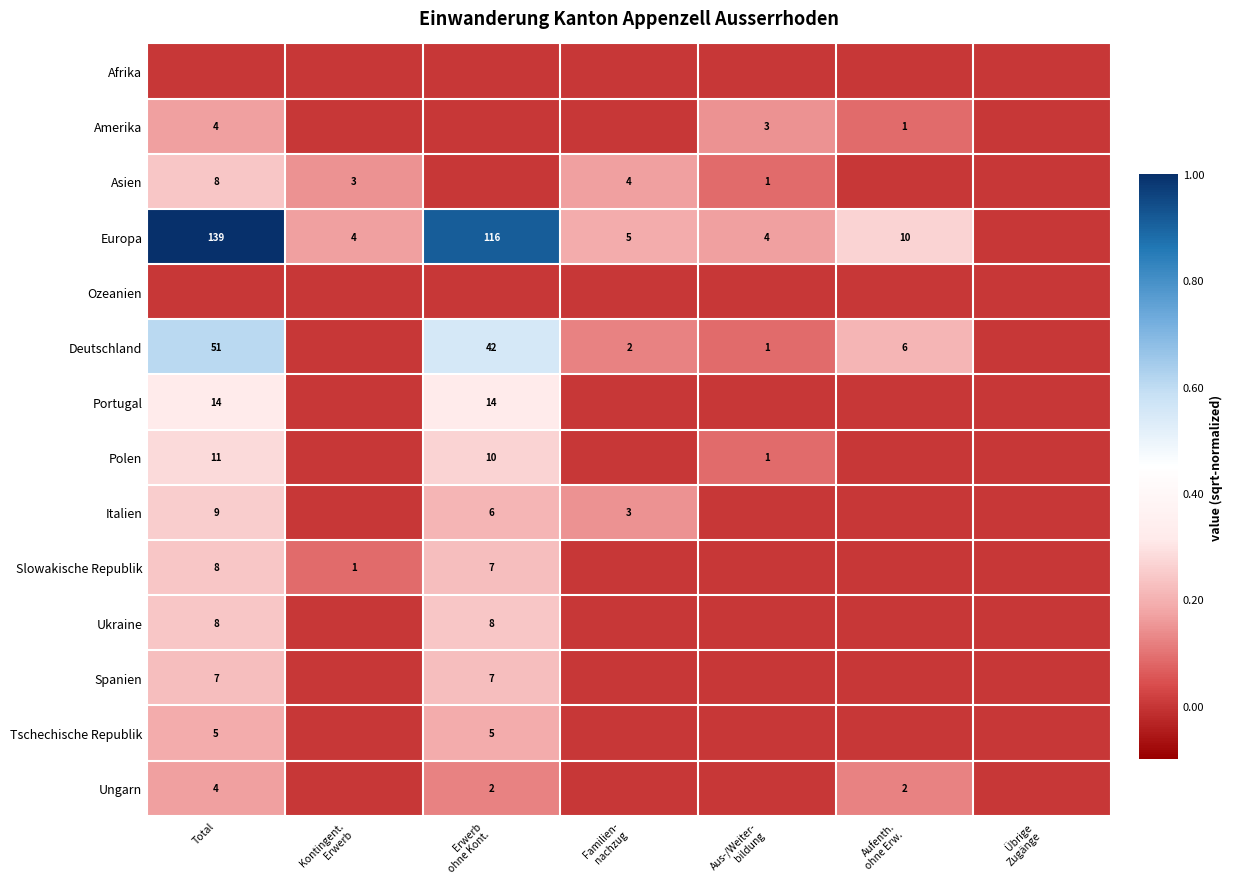

How many categories are shown in the chart?

7